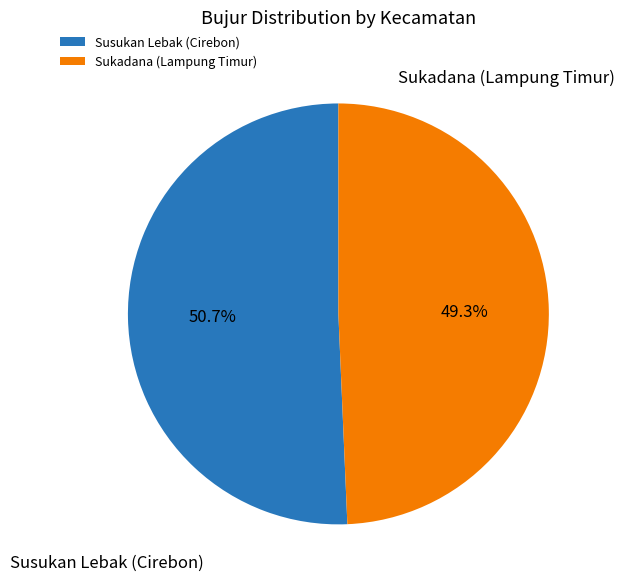

The Sukadana (Lampung Timur) slice represents 61% of the pie. True or false?

False